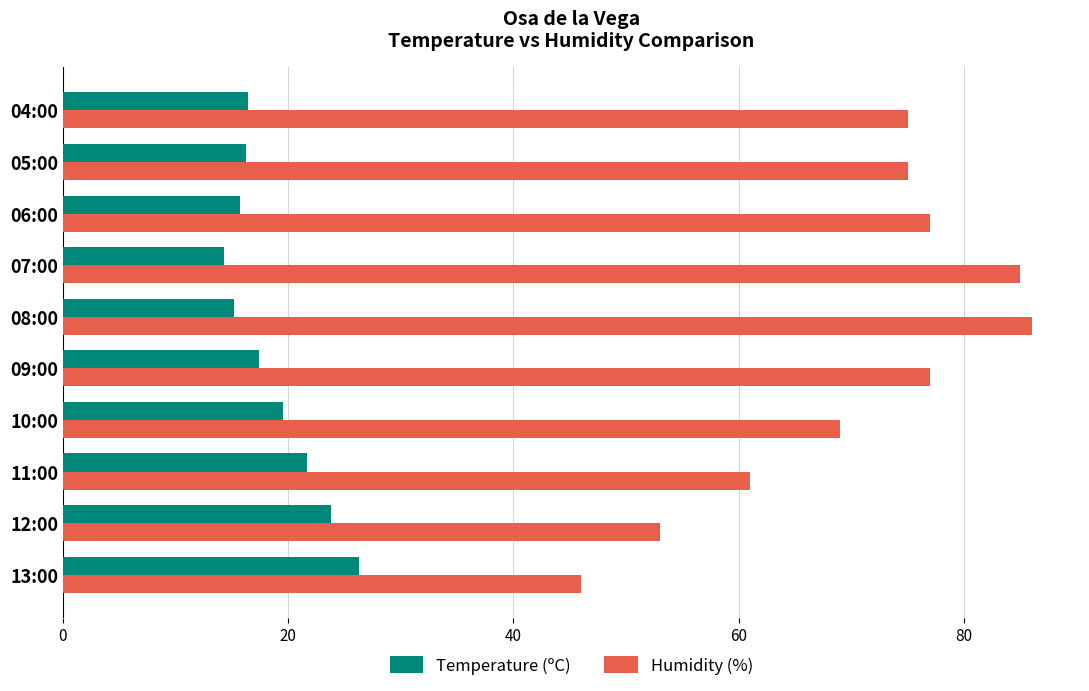

What is the sum of the Temperature (ºC) values at 04:00 and 05:00?

32.7